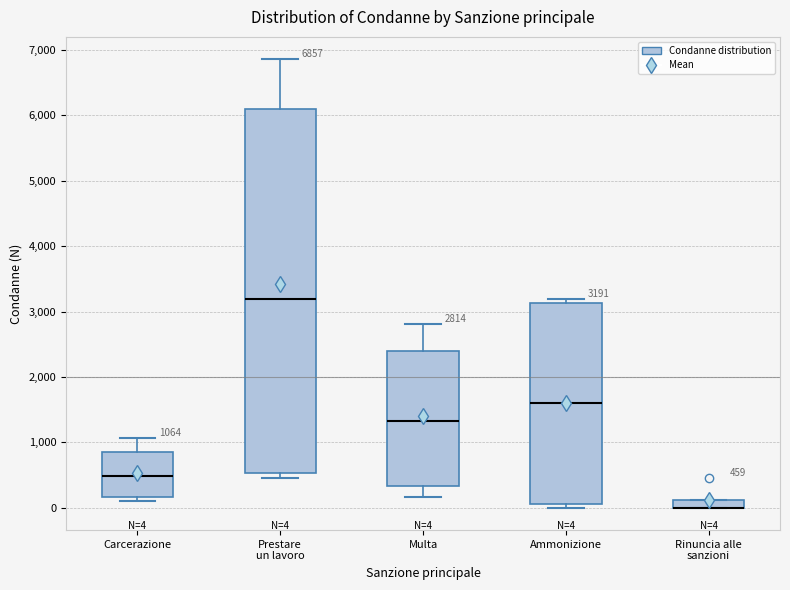

Comparing the boxes themselves (not the whiskers), which one is the tallest?

Prestare un lavoro